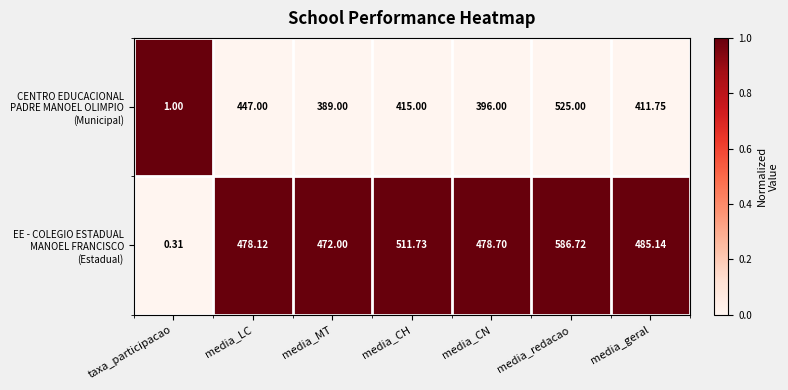

How many distinct data groups are displayed?

2